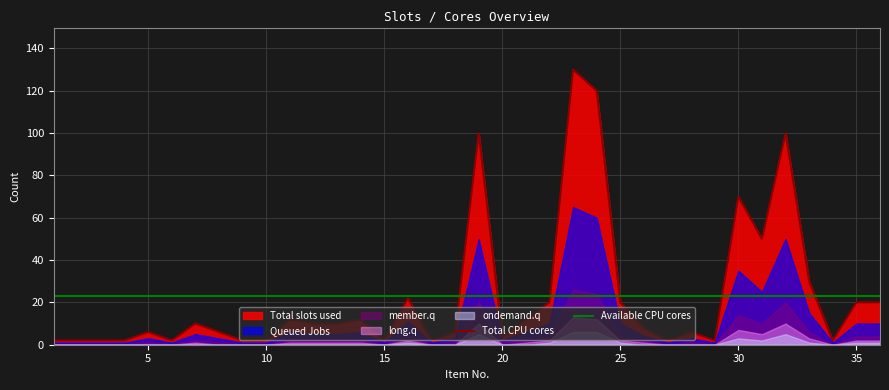

Where is Total CPU cores nearest to the value 66?

30